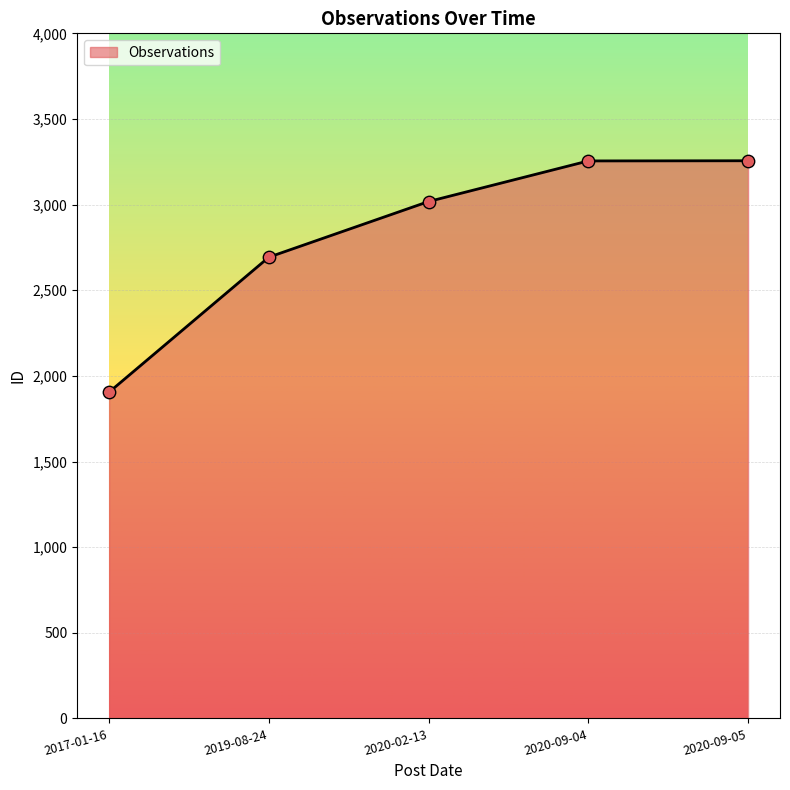

What is the ratio of the value at 2020-09-05 to the value at 2020-02-13?

1.1